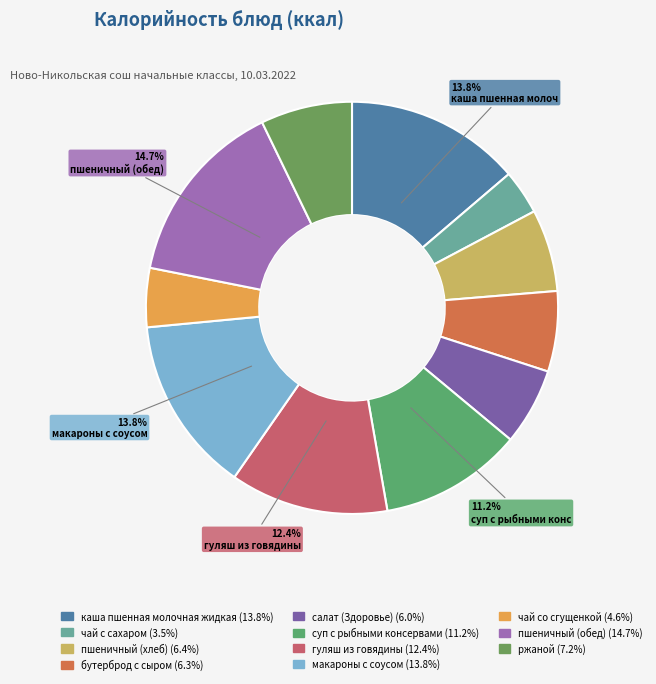

Does any single category account for the majority?

No